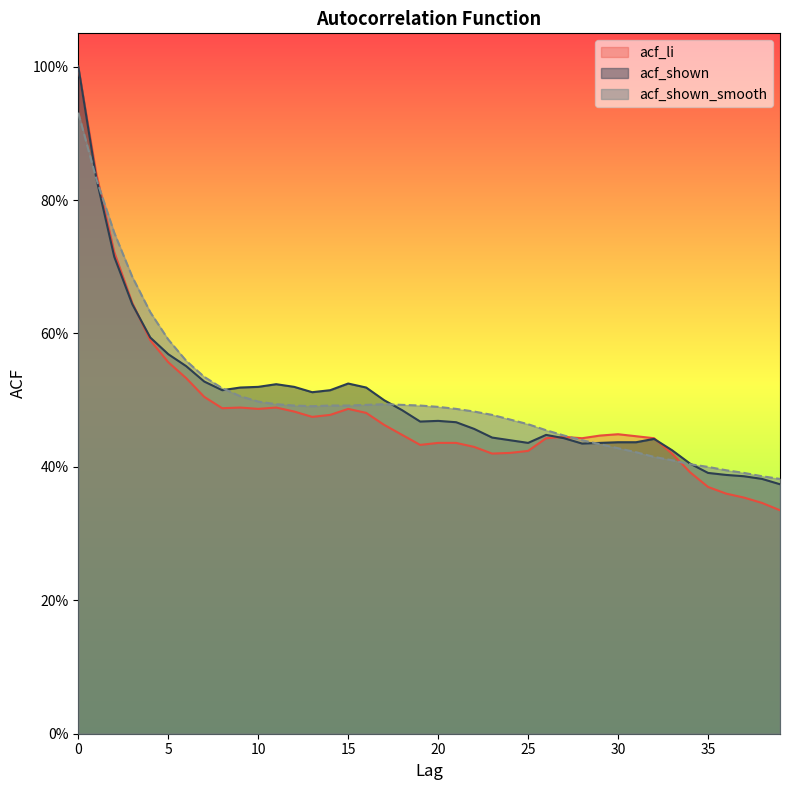

Between which two adjacent categories do acf_shown and acf_shown_smooth first intersect?

1 and 2